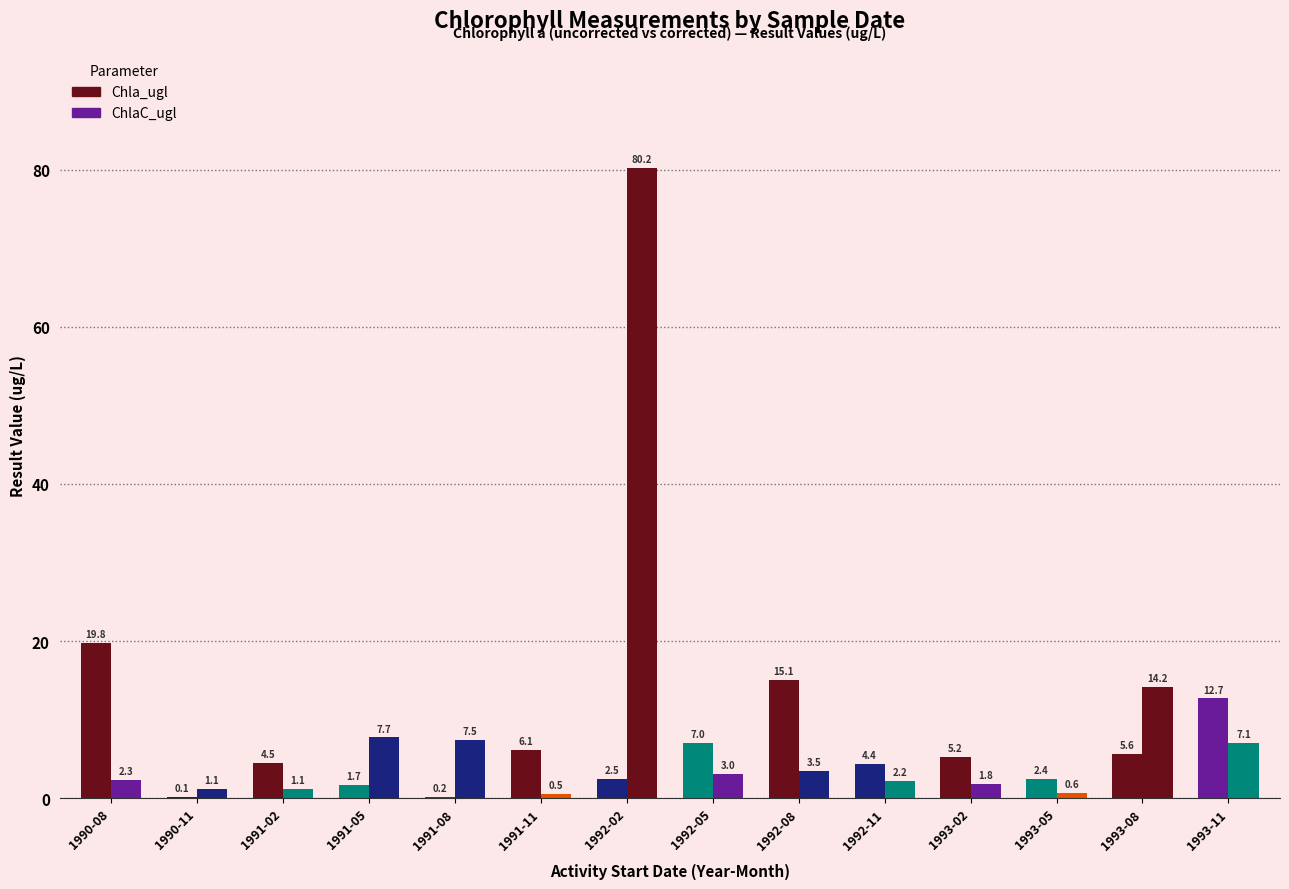

How many data points does each series have?

14